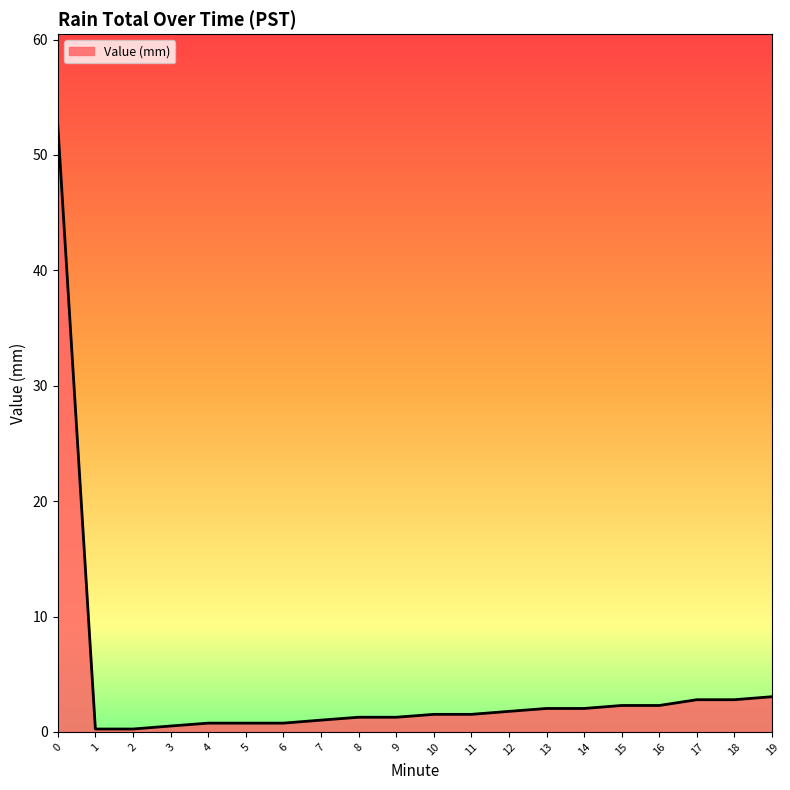

What is the maximum value shown in the chart?

52.6